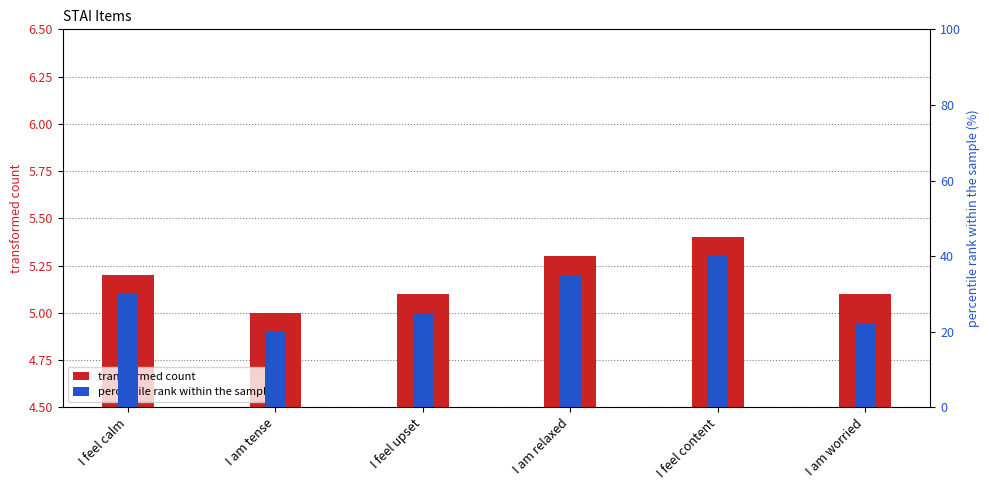

How many data points does each series have?

6